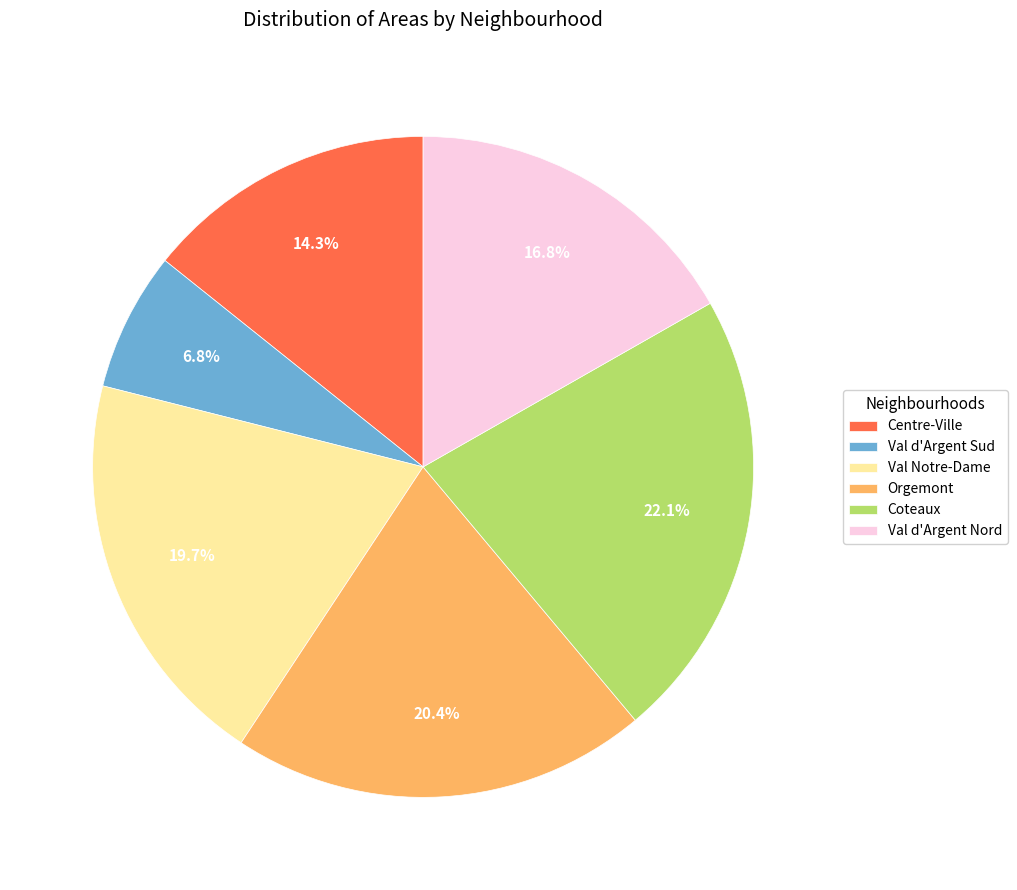

What portion of the pie excludes Val Notre-Dame?

80.3%